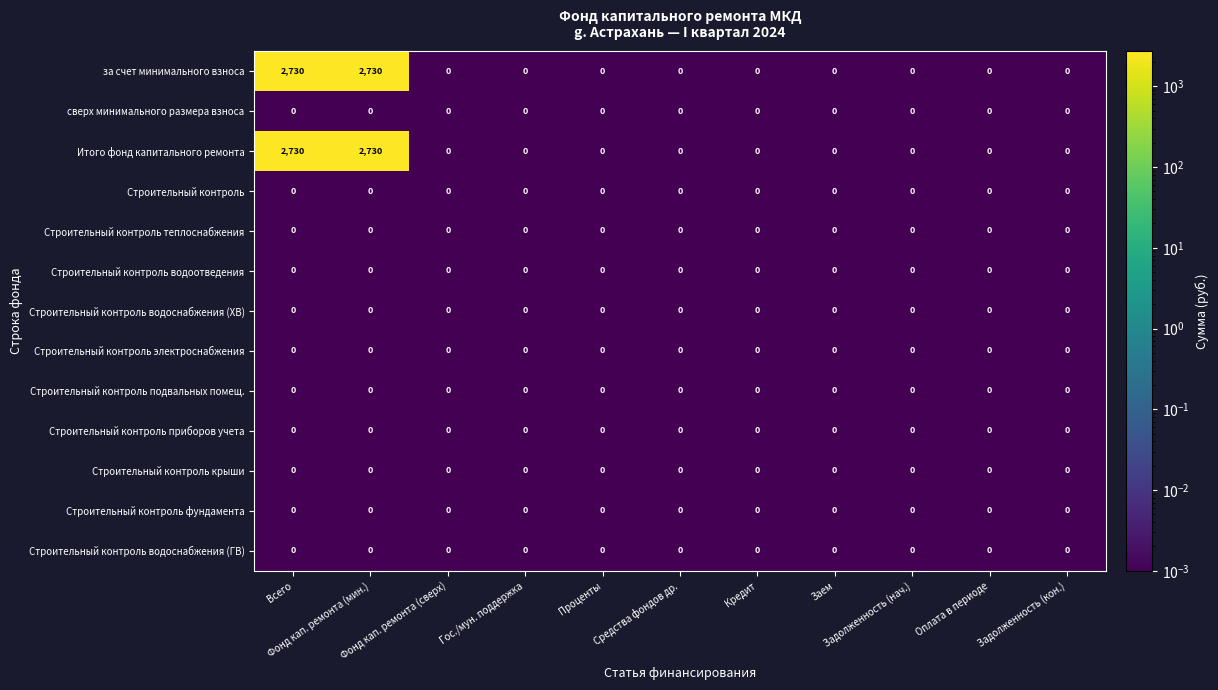

What is the maximum value shown in the chart?

2730